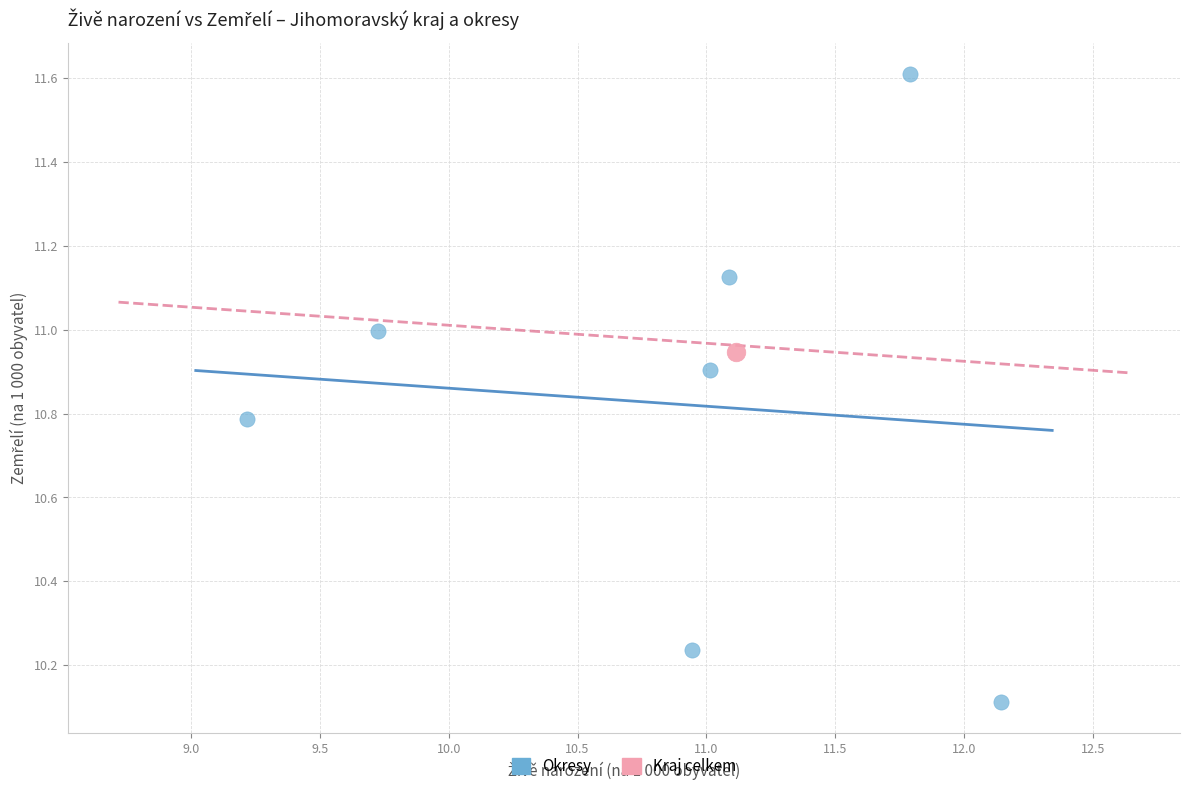

What are all the series names shown in the legend?

Okresy, Kraj celkem